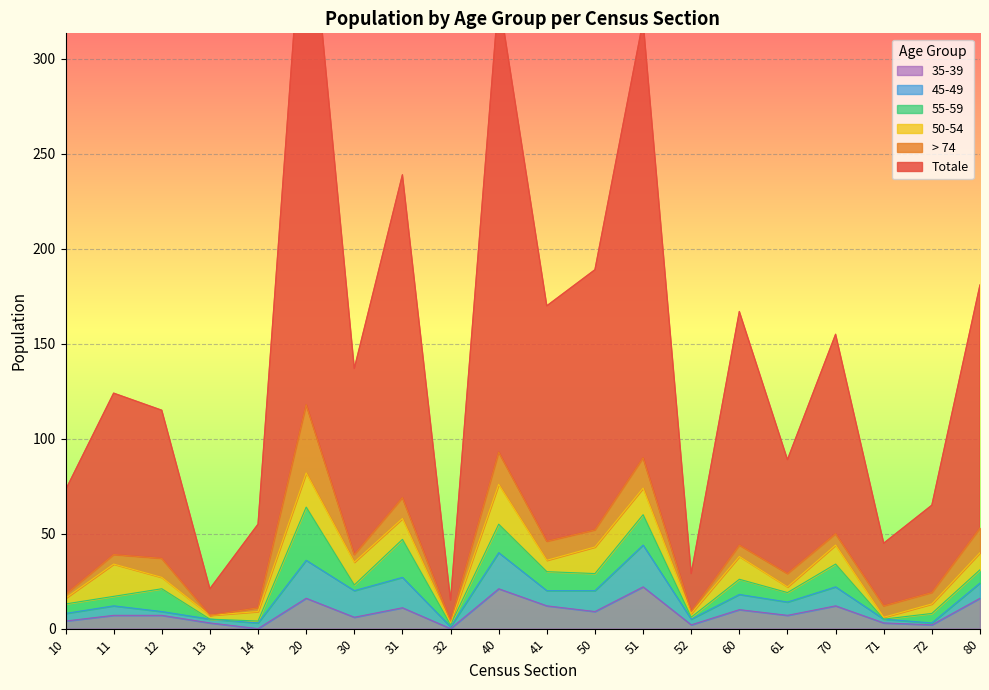

Is the value of 50-54 at 51 greater than the value of > 74 at 80?

Yes